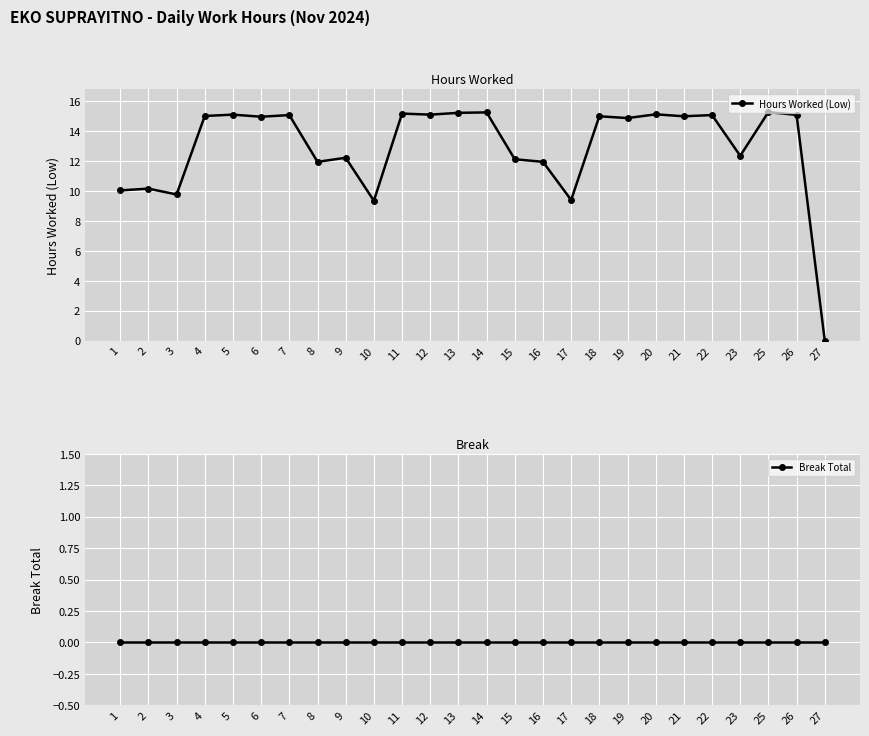

At which category does Hours Worked (Low) reach its first local peak?

2